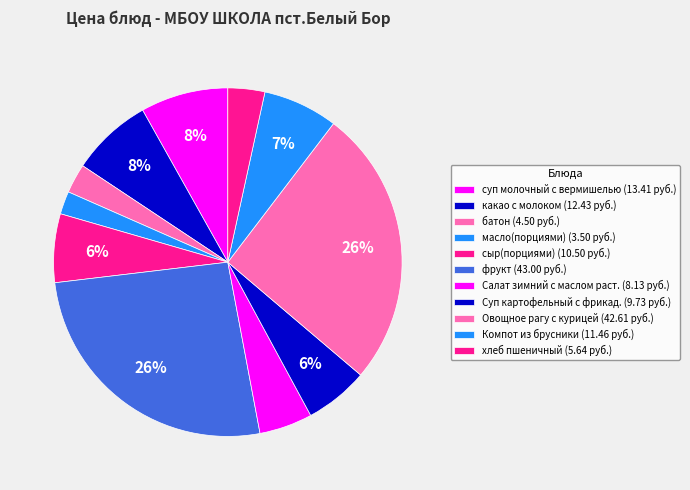

What percentage is the Компот из брусники slice, to the nearest percent?

7%